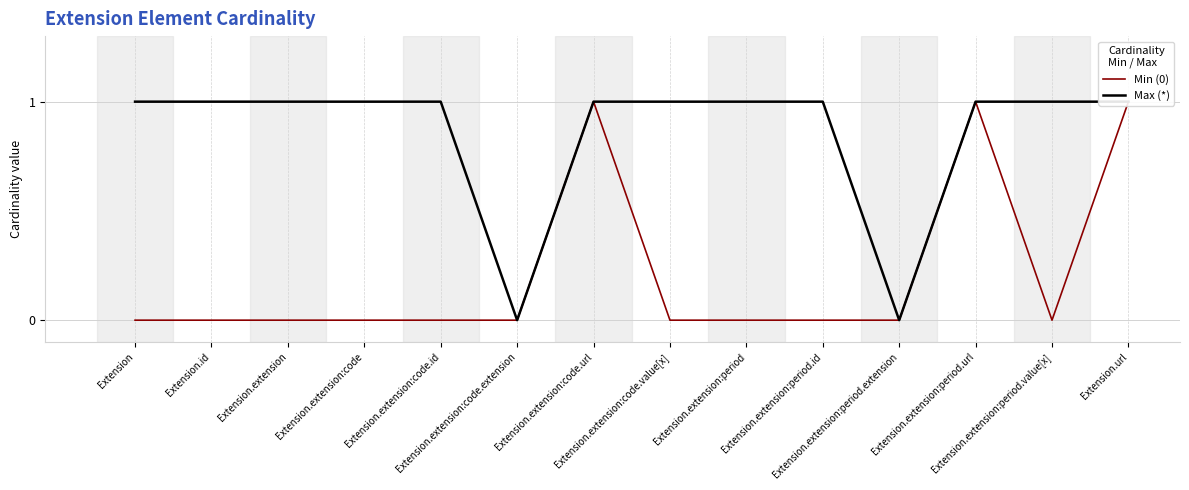

At which label does Max (*) reach its peak?

Extension